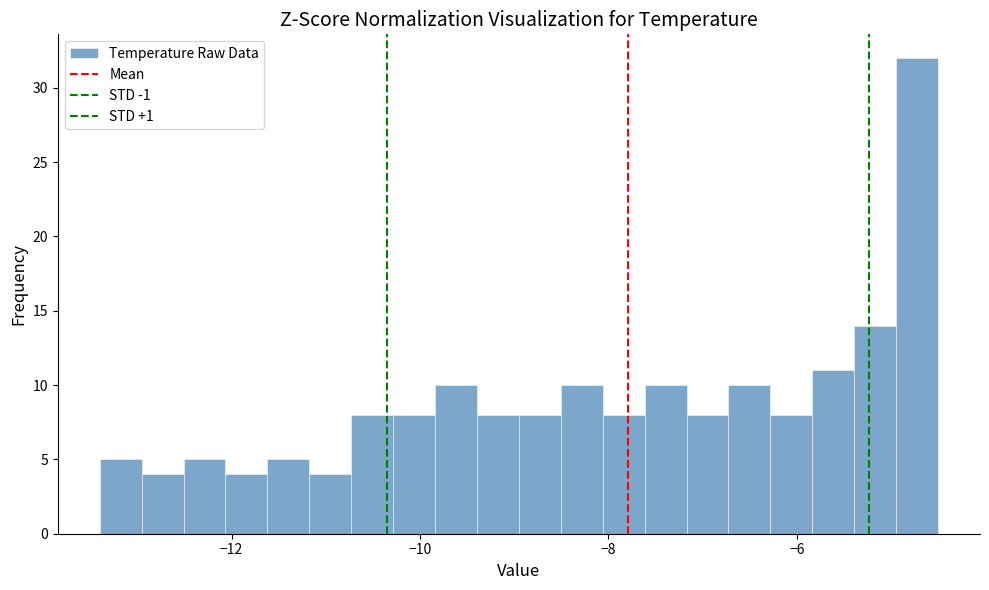

Read against the x-axis, roughly where is the centre of the tallest bar?

-4.8